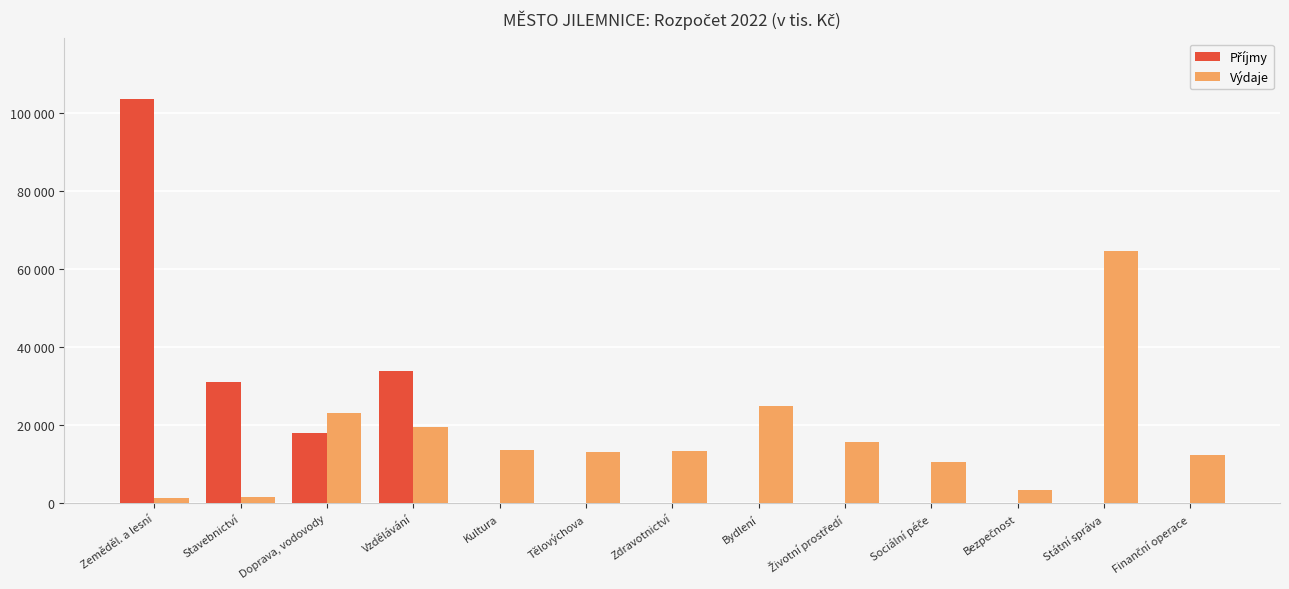

Count the number of data series in this chart.

2